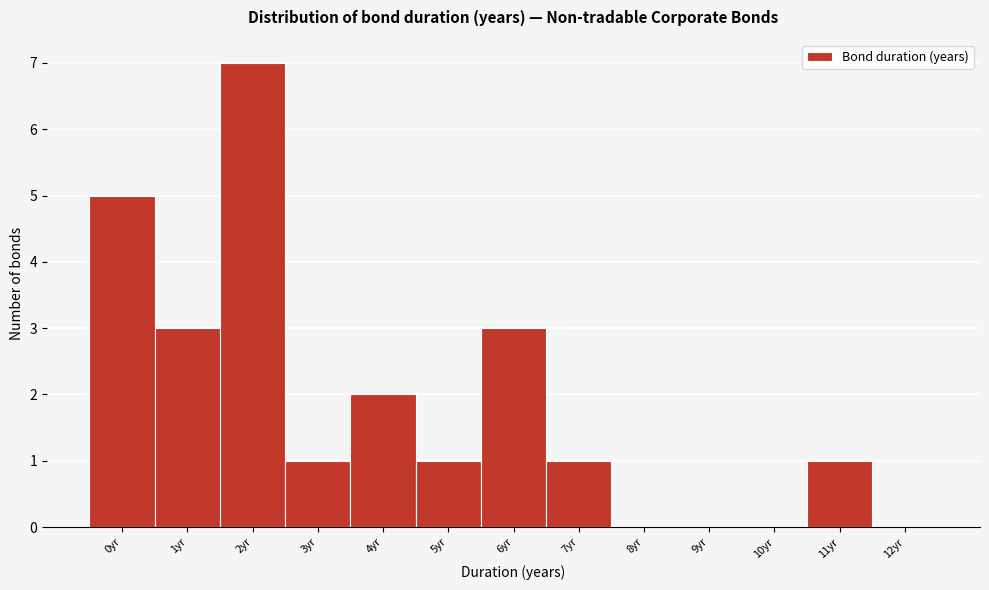

Reading right to left, what are all the values shown in this chart?

12yr=0	11yr=1	10yr=0	9yr=0	8yr=0	7yr=1	6yr=3	5yr=1	4yr=2	3yr=1	2yr=7	1yr=3	0yr=5